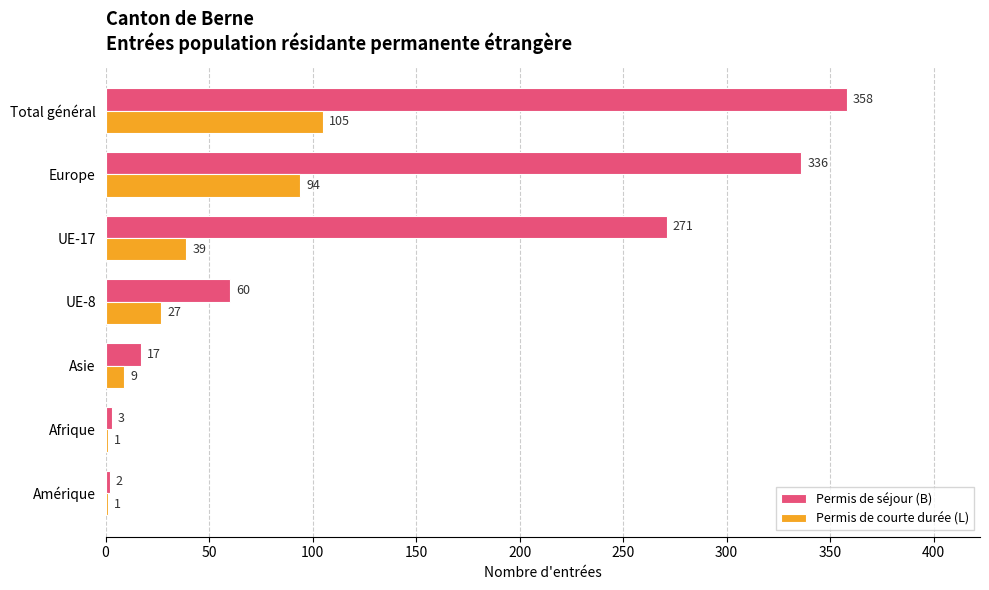

What is the total value across all series at Afrique?

4